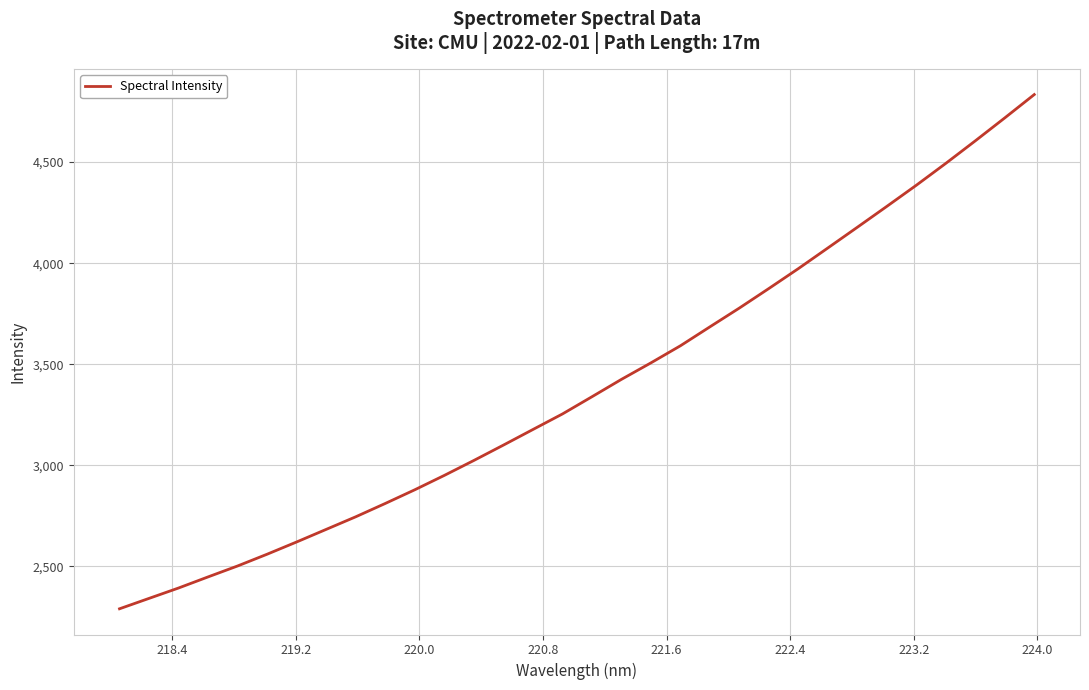

What is the difference between the maximum and minimum values?

2543.5